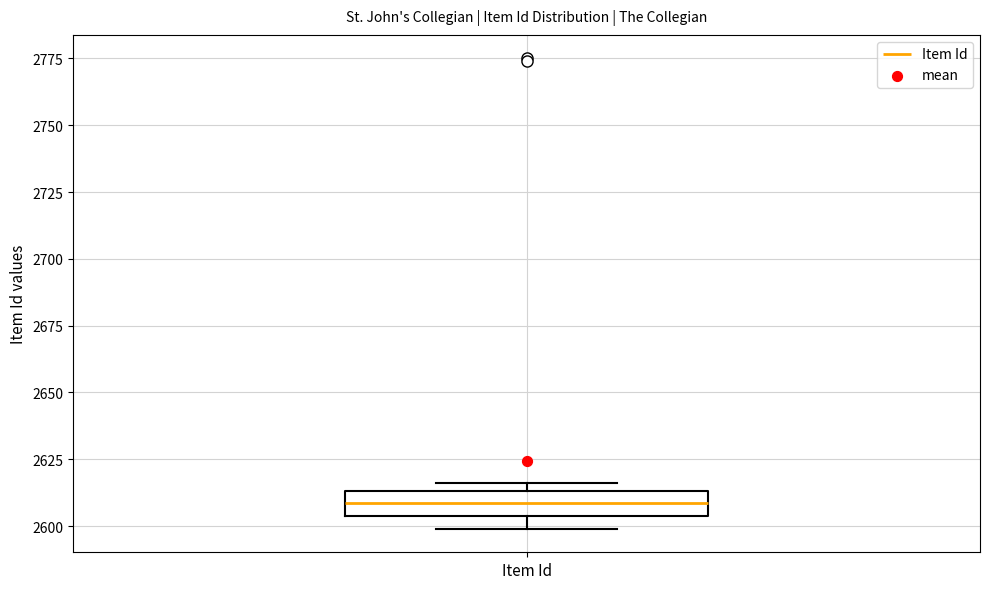

Where is the upper edge of the box for Item Id on the y-axis? The values are not printed on the chart, so give them approximately, as read against the axis.

2615